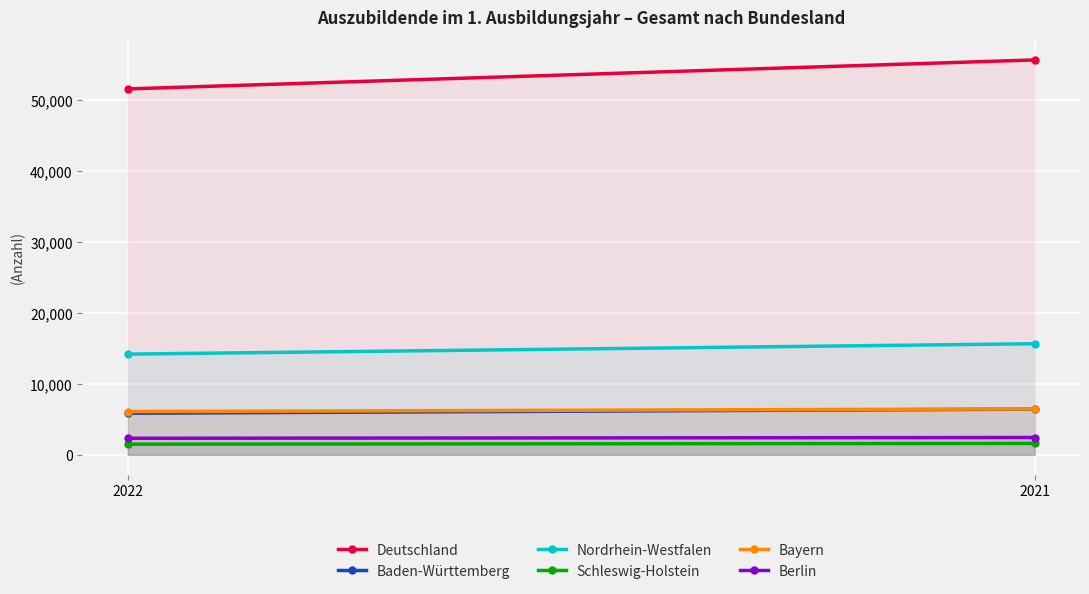

What is the sum of the Schleswig-Holstein values at 2021 and 2022?

3102